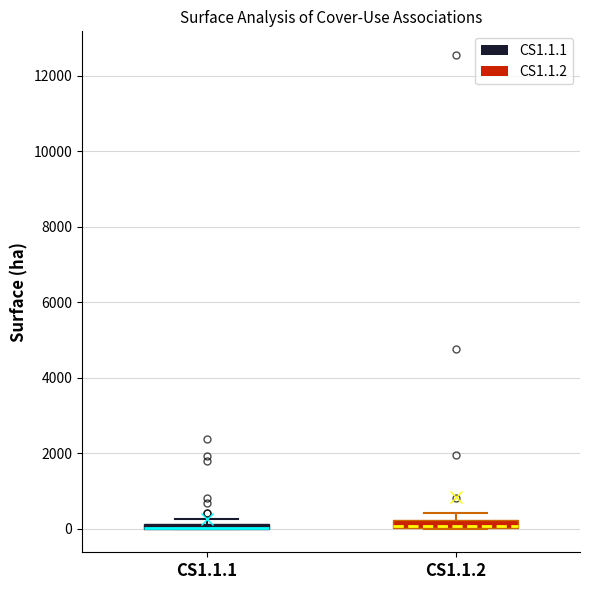

Where is the lower edge of the box for CS1.1.2 on the y-axis? The values are not printed on the chart, so give them approximately, as read against the axis.

0